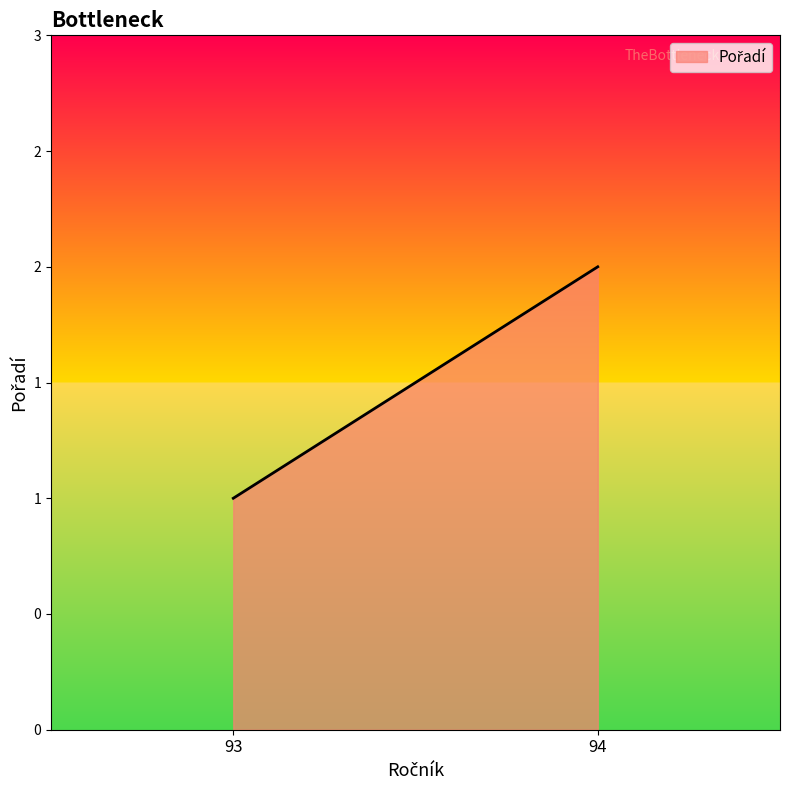

List the labels in order of value, largest first.

94, 93